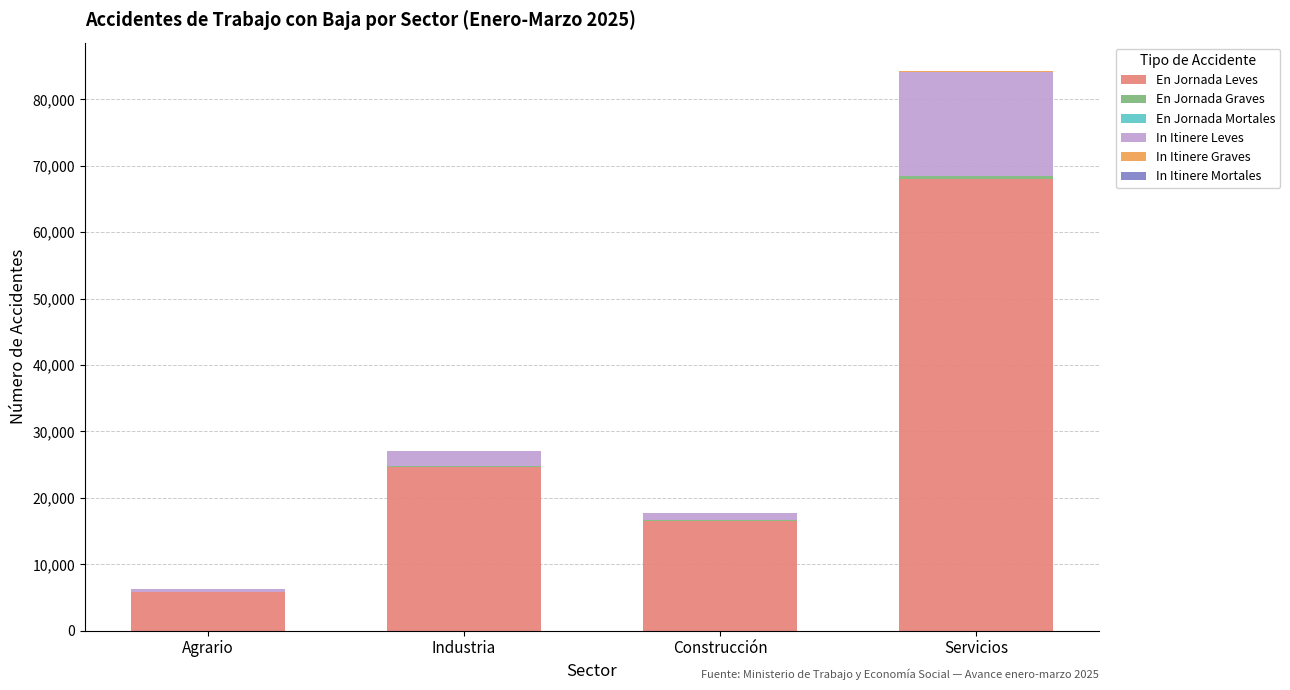

At which category is the sum across all series the highest?

Servicios